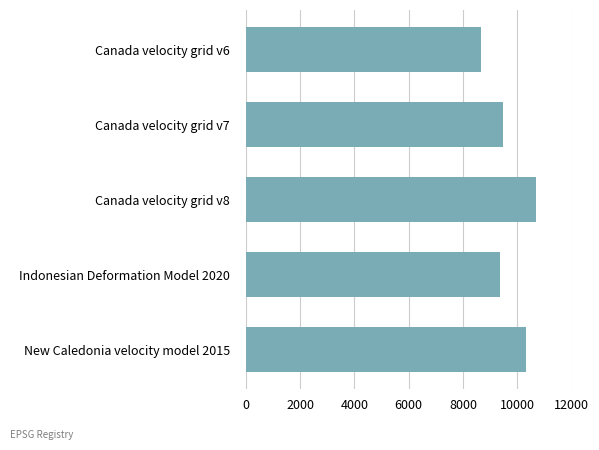

Which has a higher value, Canada velocity grid v6 or New Caledonia velocity model 2015?

New Caledonia velocity model 2015